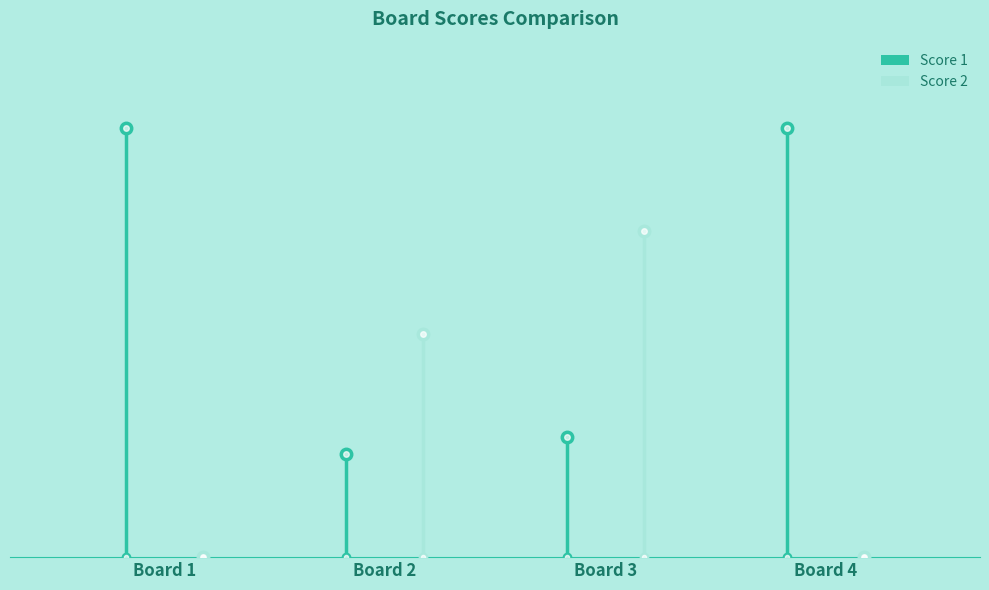

How many groups of bars are there?

4